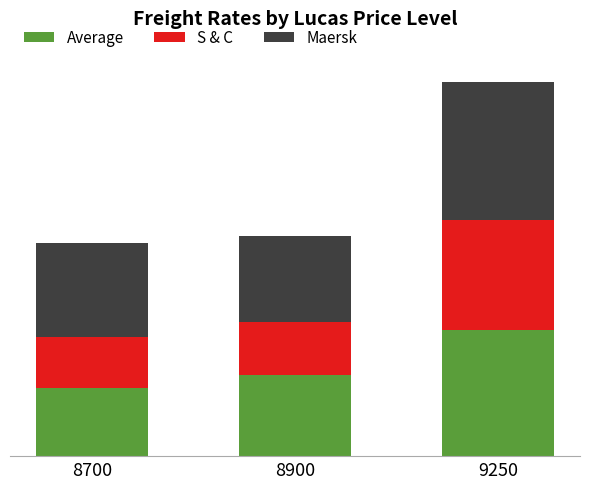

What are all the series names shown in the legend?

Average, S & C, Maersk